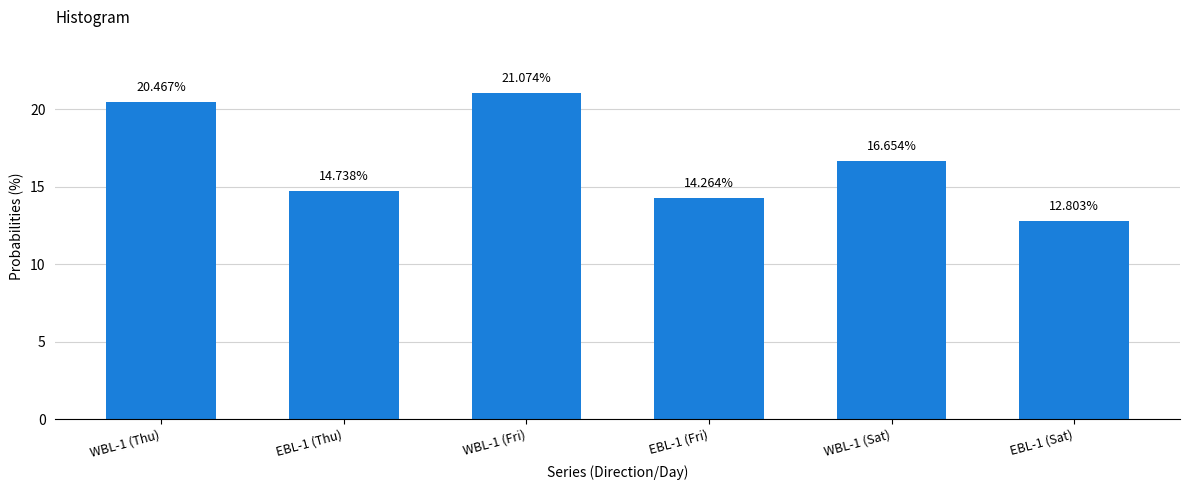

Is it true that the value at WBL-1 (Fri) is 13.9?

False